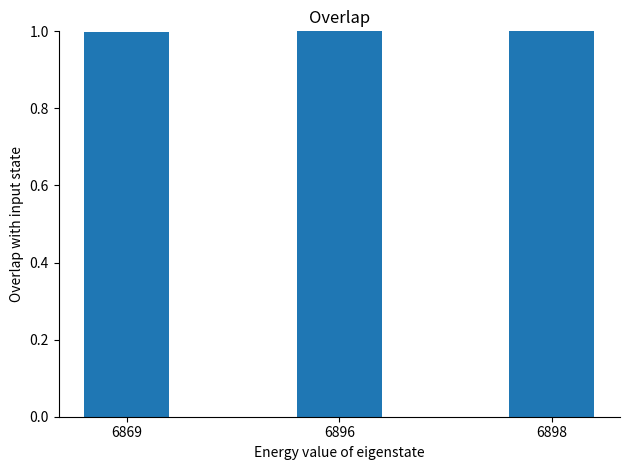

Reading right to left, transcribe all the data shown in this chart.

1.0	1.0	1.0